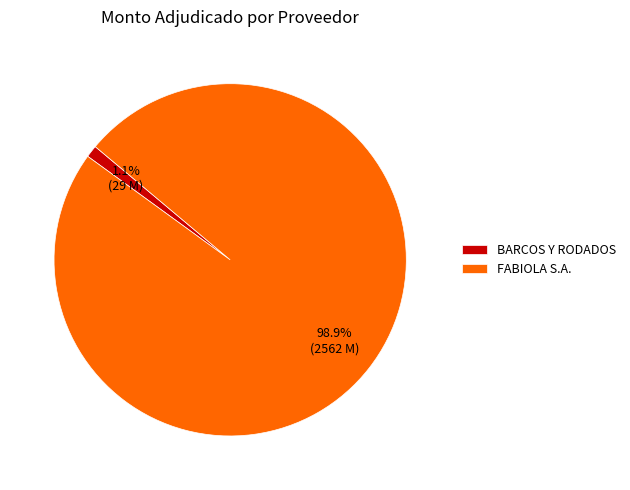

Which category accounts for the majority?

FABIOLA S.A.